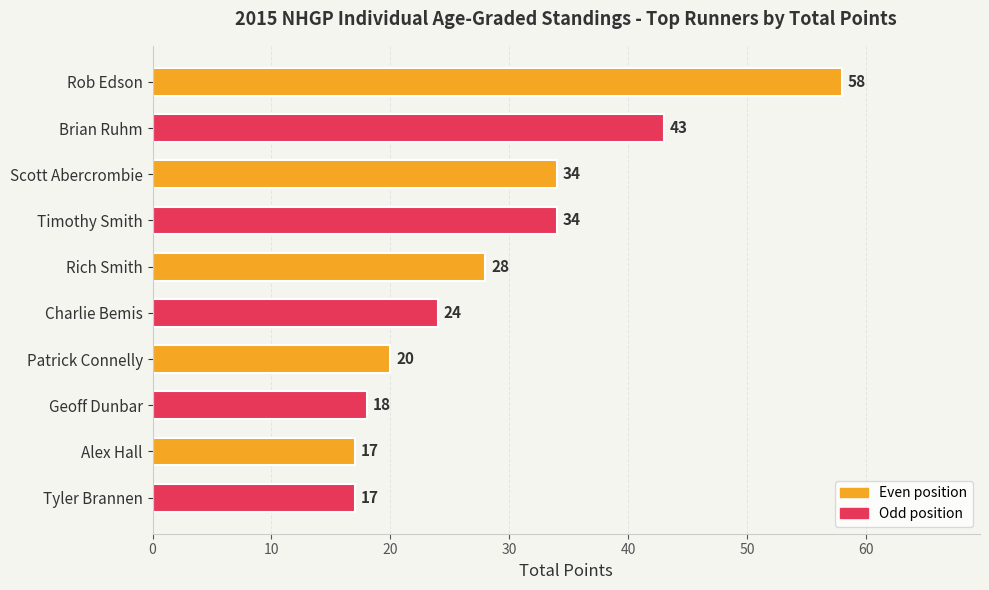

Between Rob Edson and Charlie Bemis, which is larger?

Rob Edson